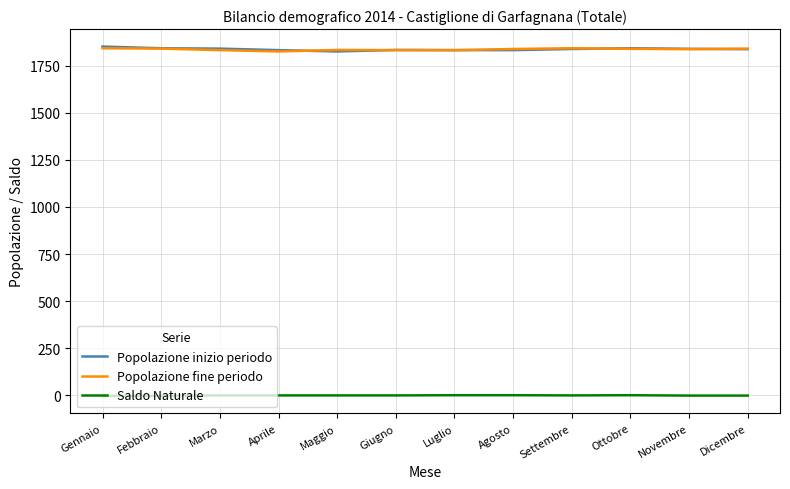

Where do Popolazione inizio periodo and Popolazione fine periodo first cross each other?

Aprile and Maggio